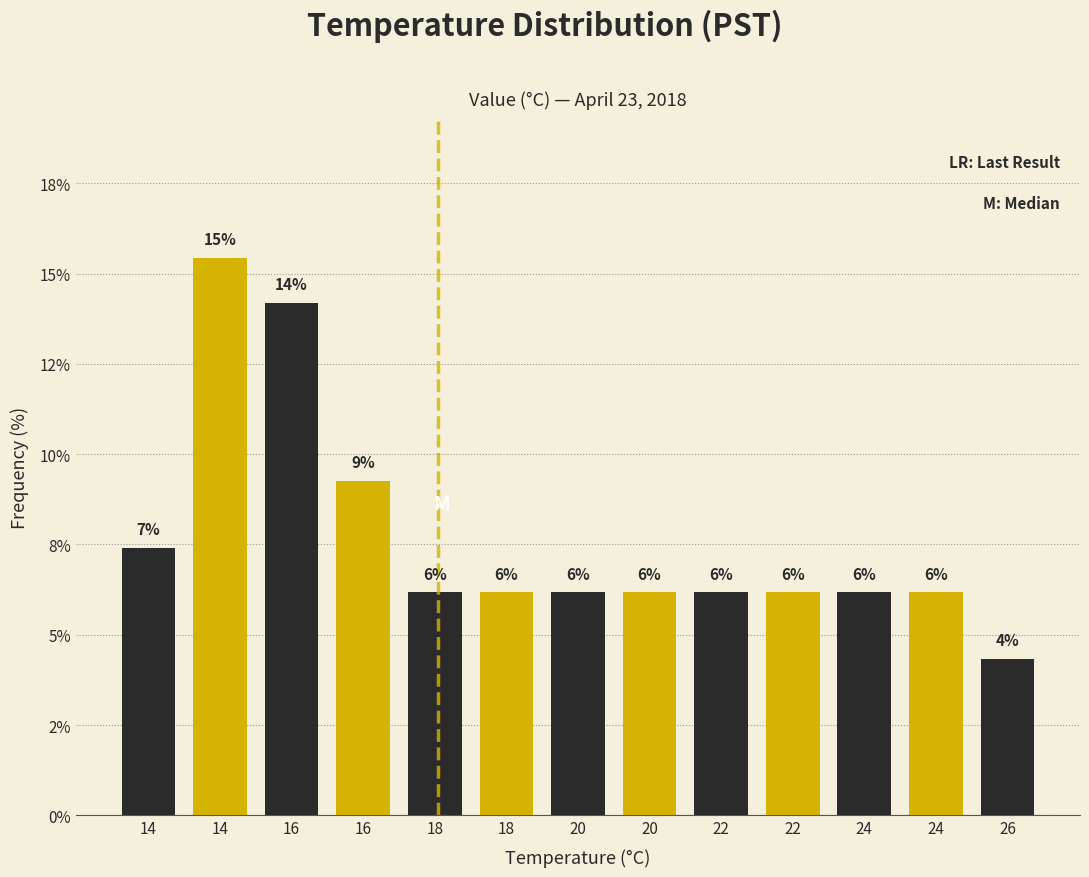

Does the chart contain any negative values?

No